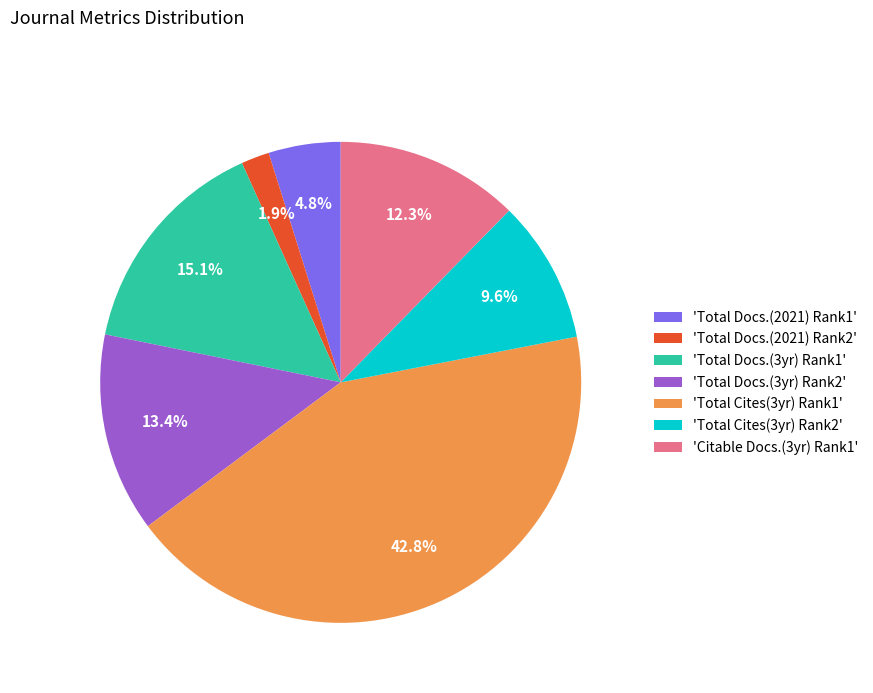

How many segments does this pie chart have?

7